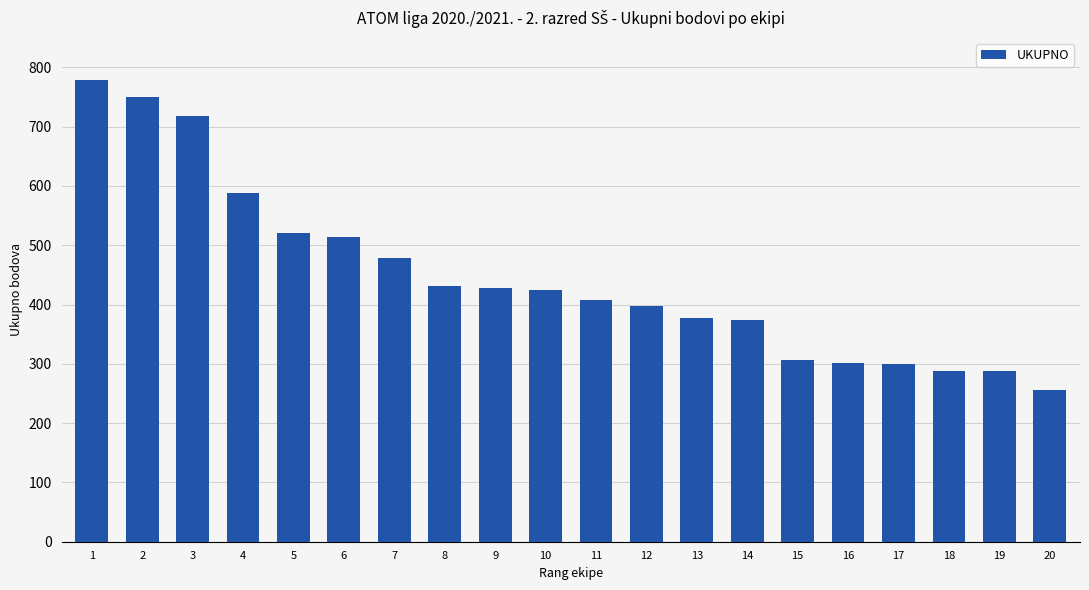

Is it true that the value at 19 is 288?

True